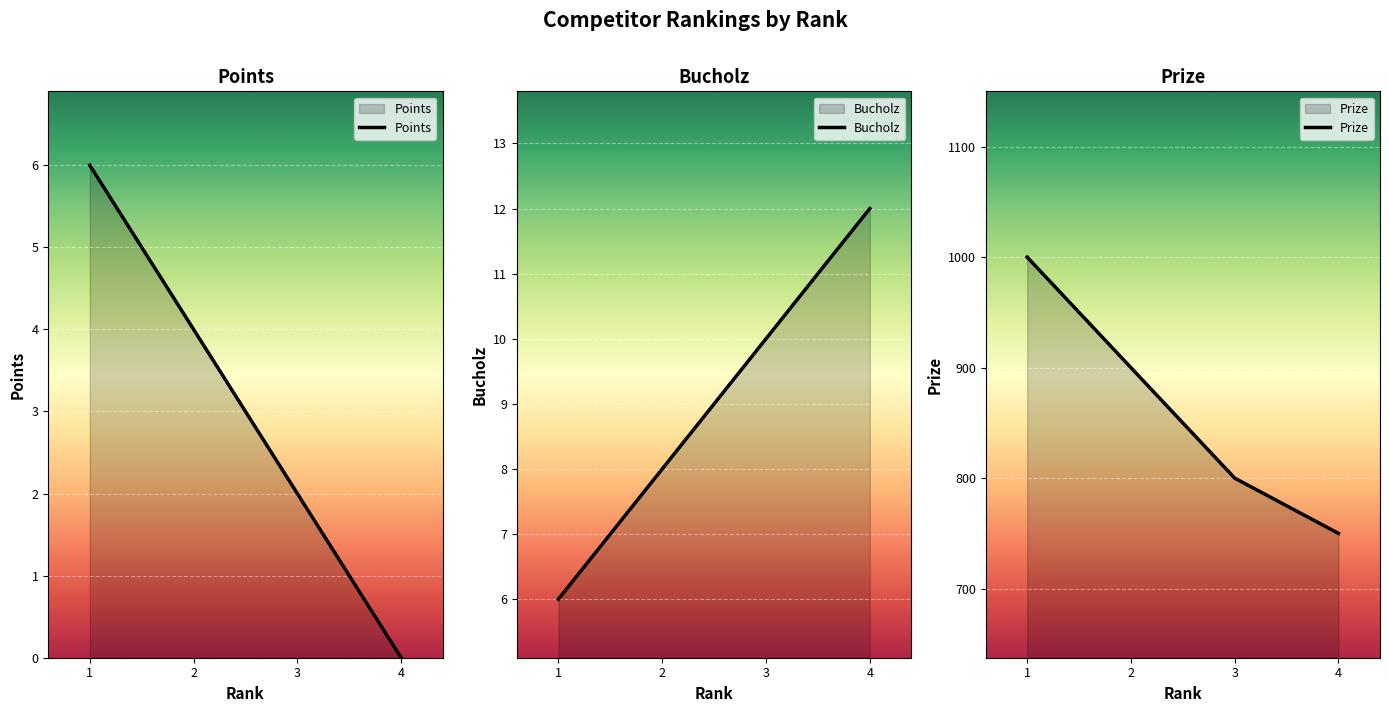

Is the value of Prize at 4 greater than the value of Points at 4?

Yes